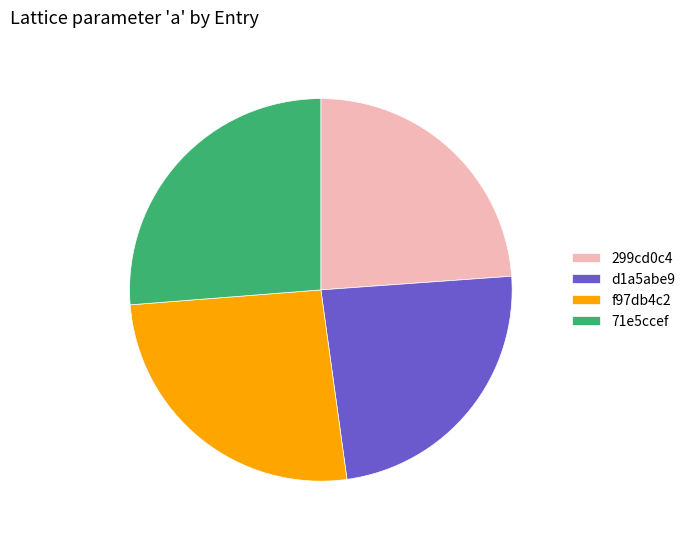

Does f97db4c2 represent more than half of the total?

No